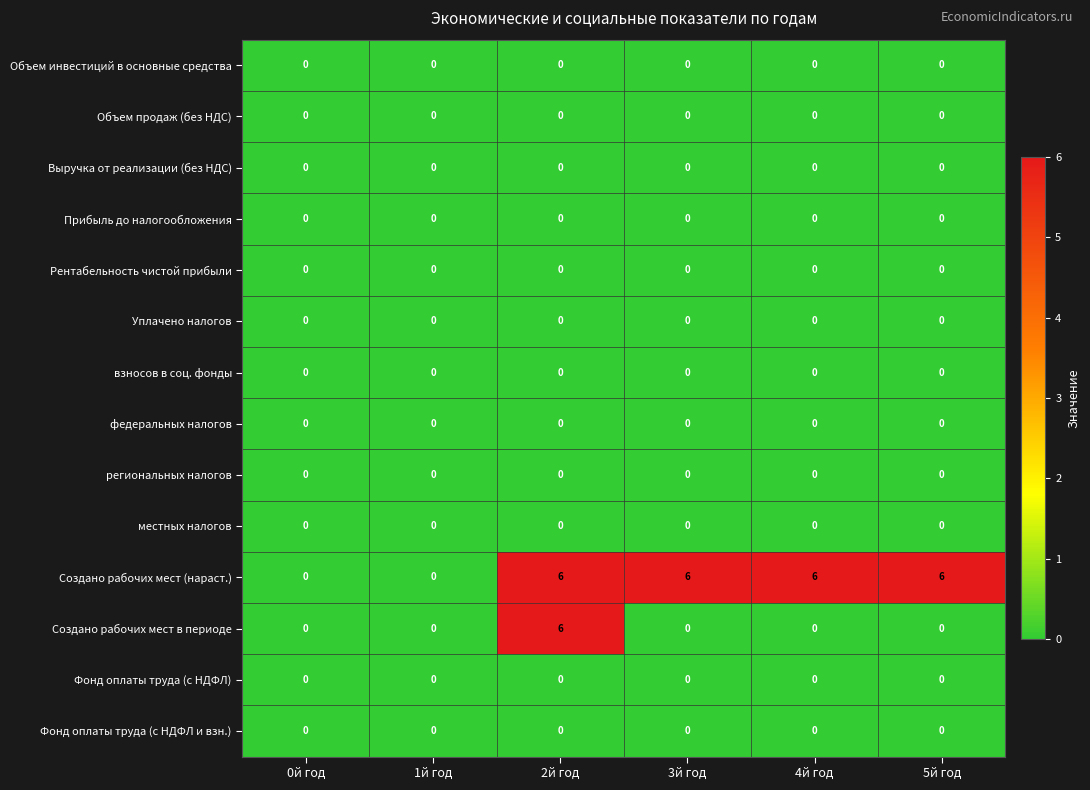

How many Создано рабочих мест (нараст.) values are between 0 and 6?

6